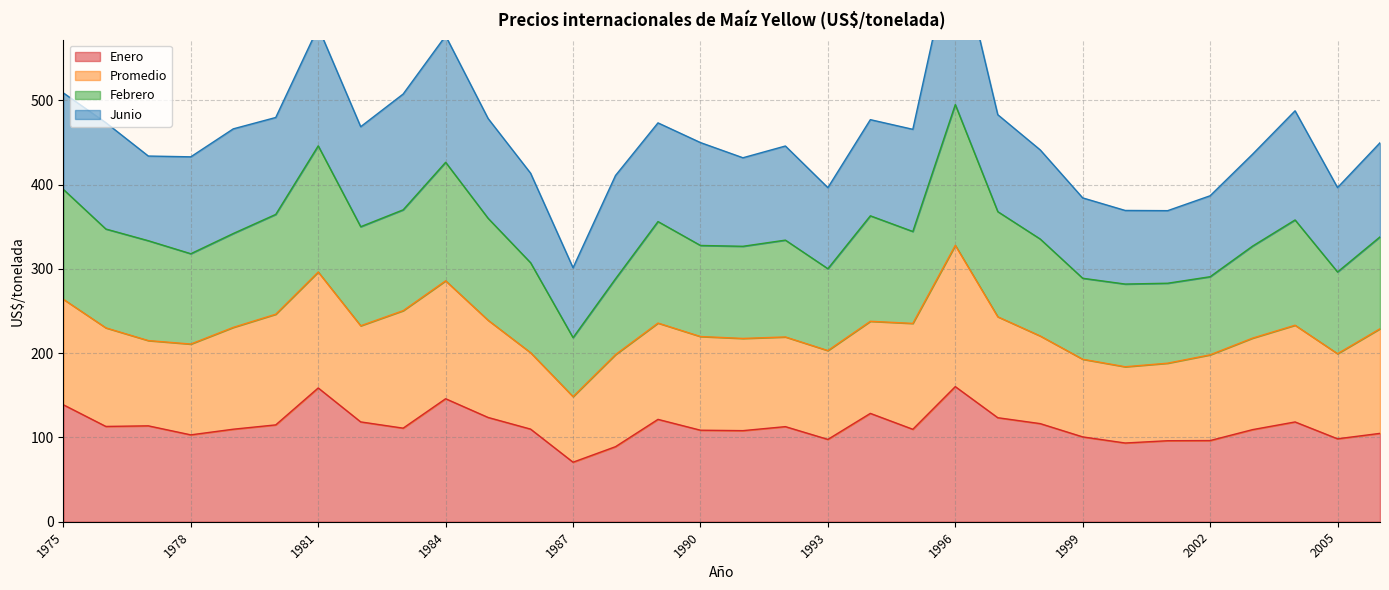

The value of Enero at 1987 is 70.7. True or false?

True